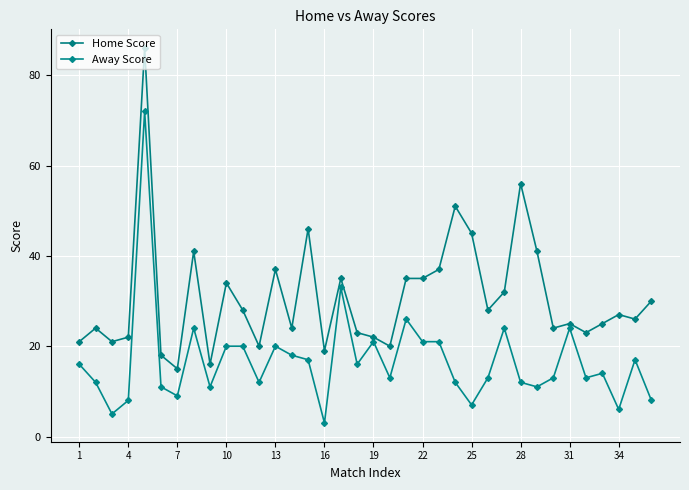

Rank the series by their average value, from highest to lowest.

Home Score, Away Score